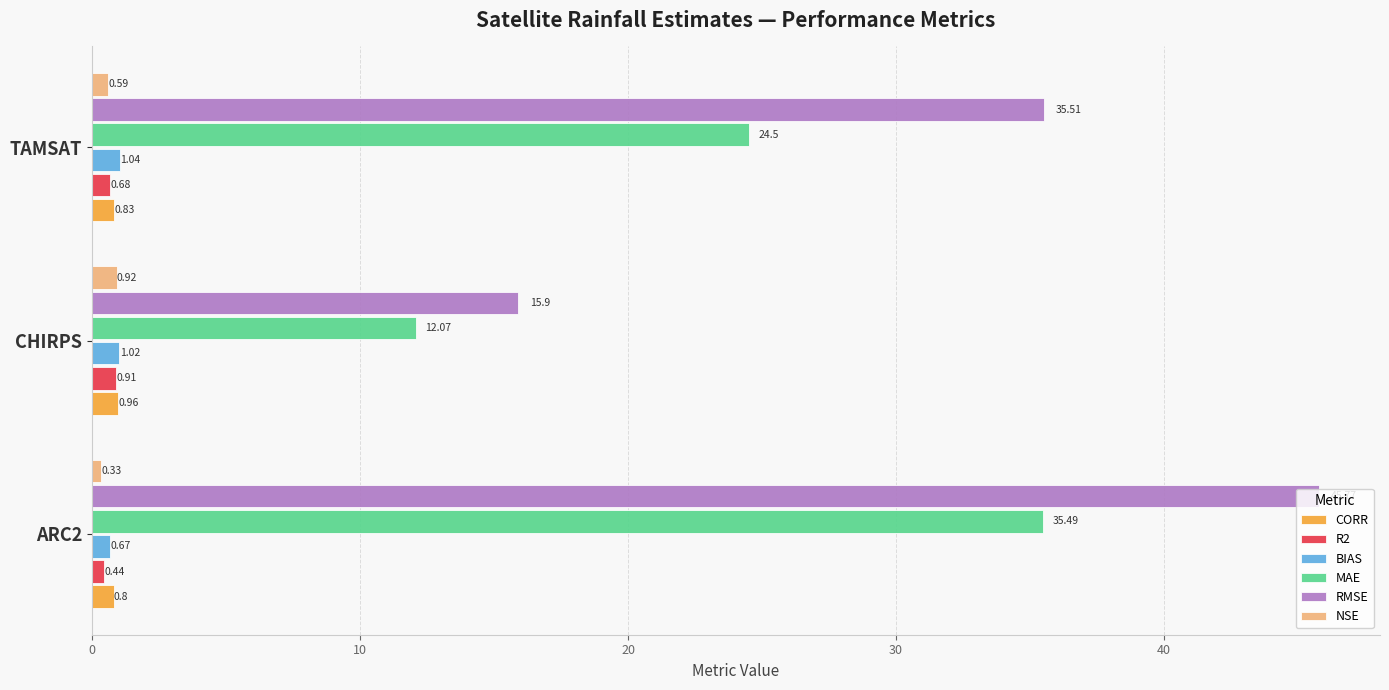

At how many categories does at least one series exceed 34?

2